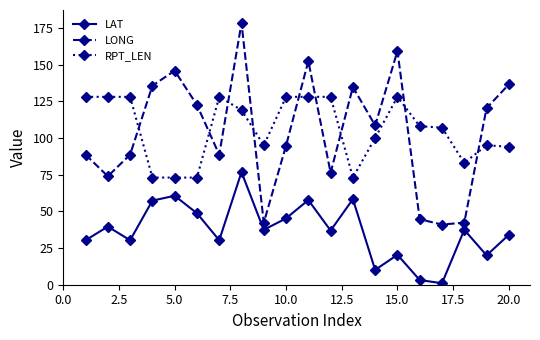

What is the value of the LONG point at the 14th from the left?

108.5